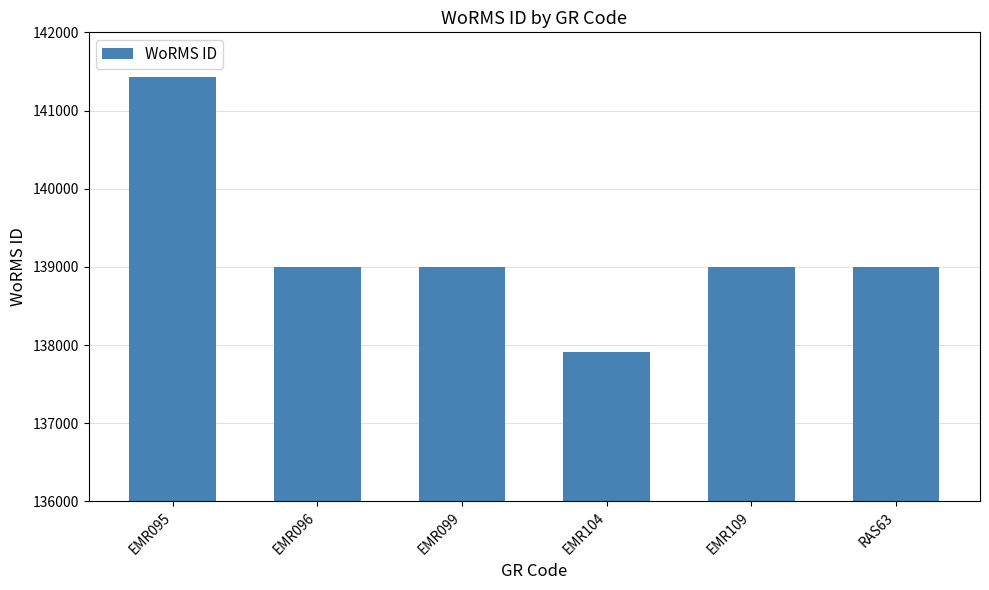

What is the approximate value at EMR099, to the nearest 50?

139000